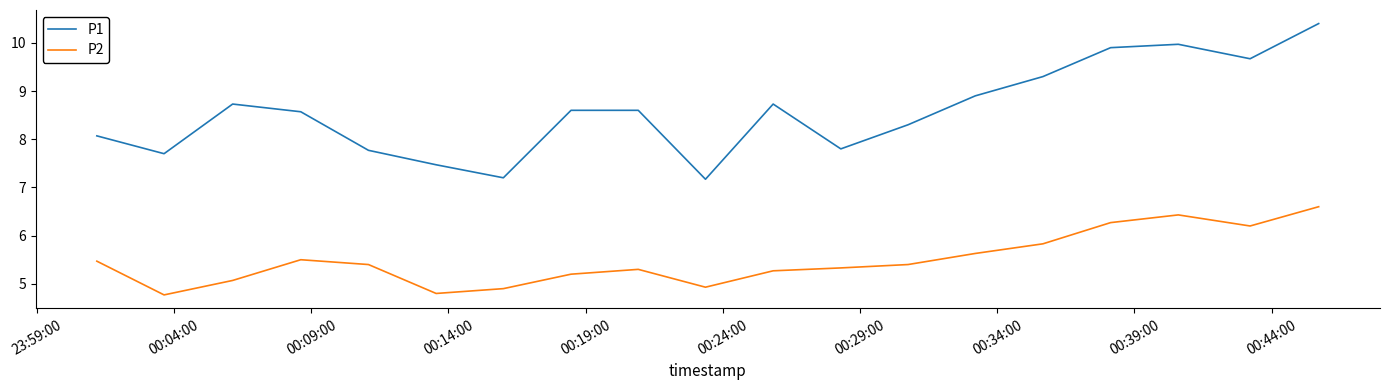

What is the minimum value shown in the chart?

4.8